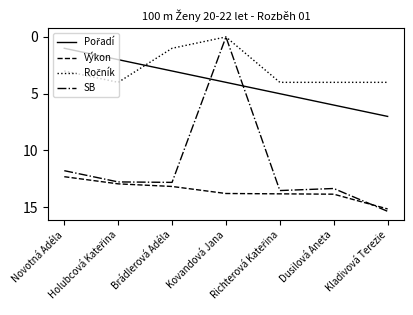

At how many categories does at least one series exceed 11?

7